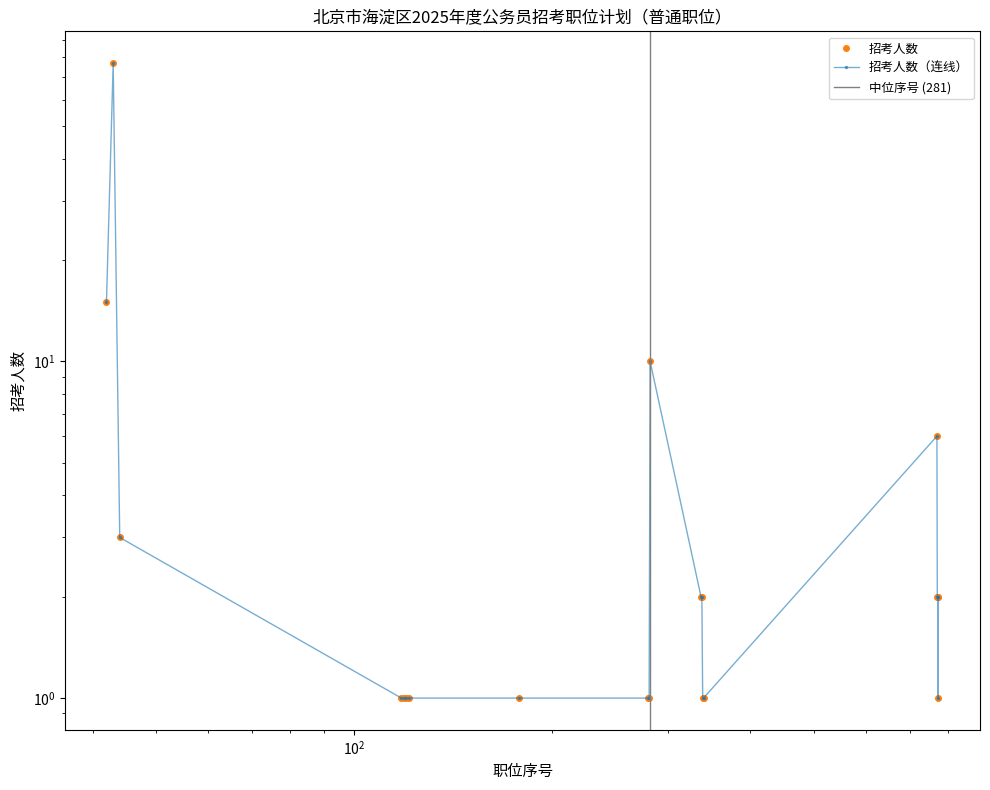

What is the approximate value at 120?

1